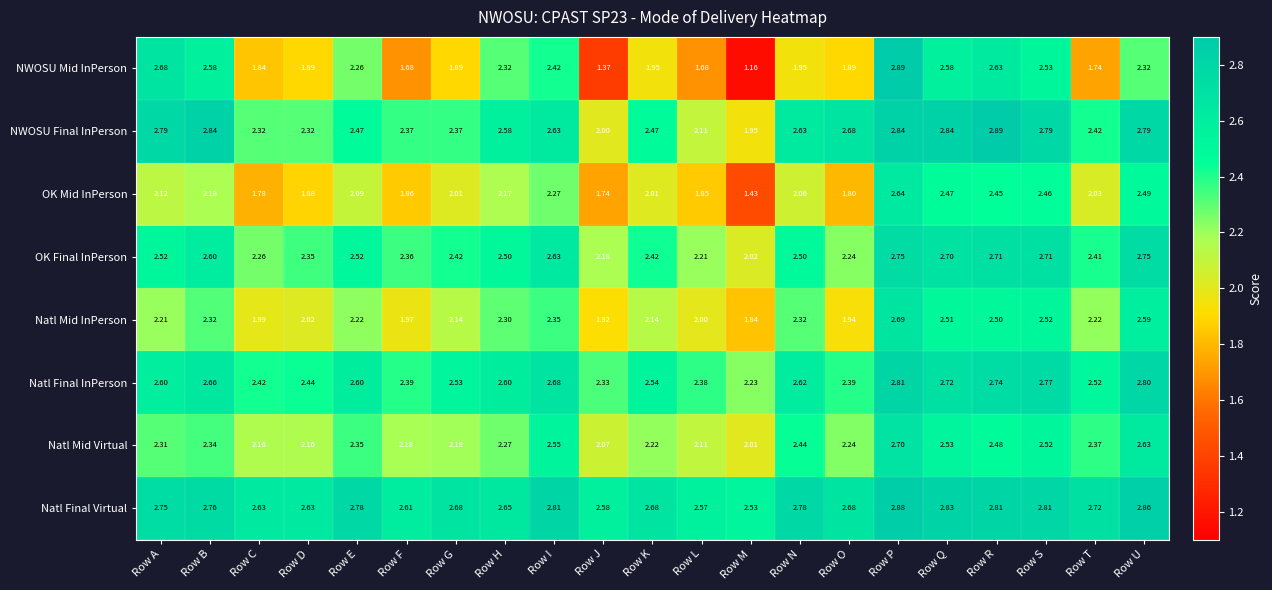

Which series changed the most between Row A and Row O?

NWOSU Mid InPerson